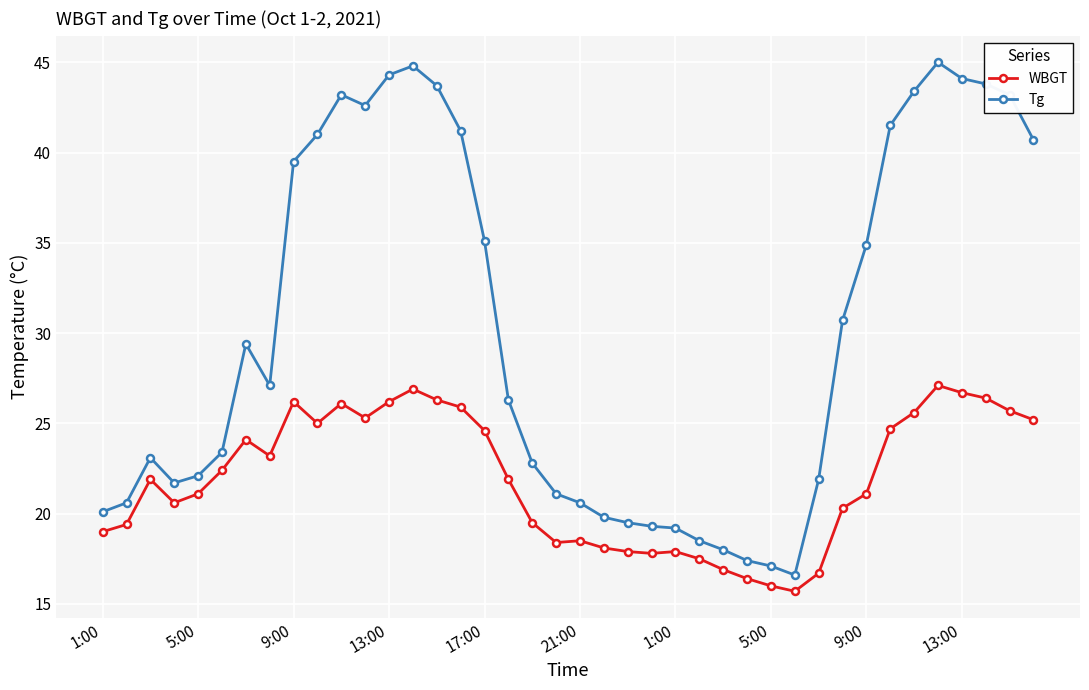

What is the maximum value shown in the chart?

45.0